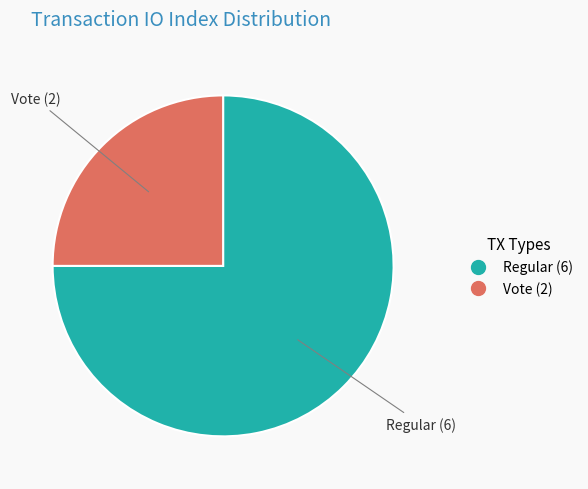

Is it true that Regular is 75% of the pie?

True